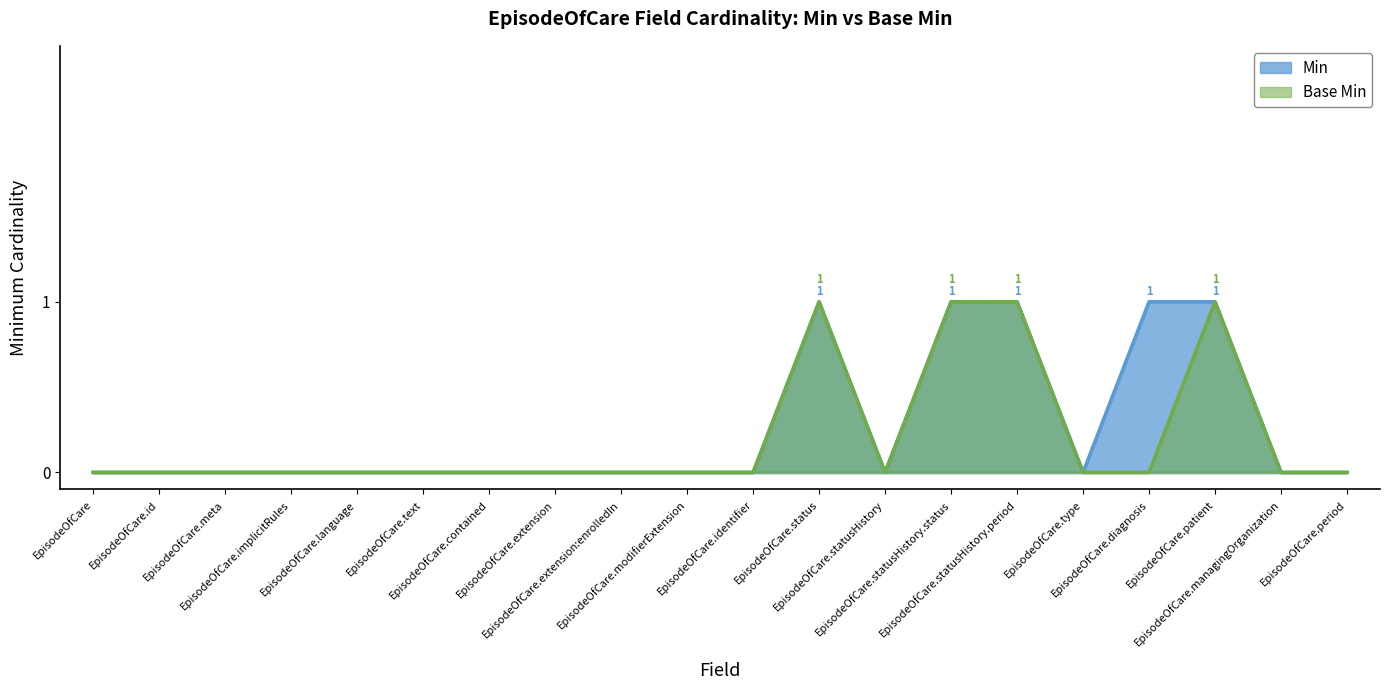

True or false: Base Min and Min cross at least once.

False